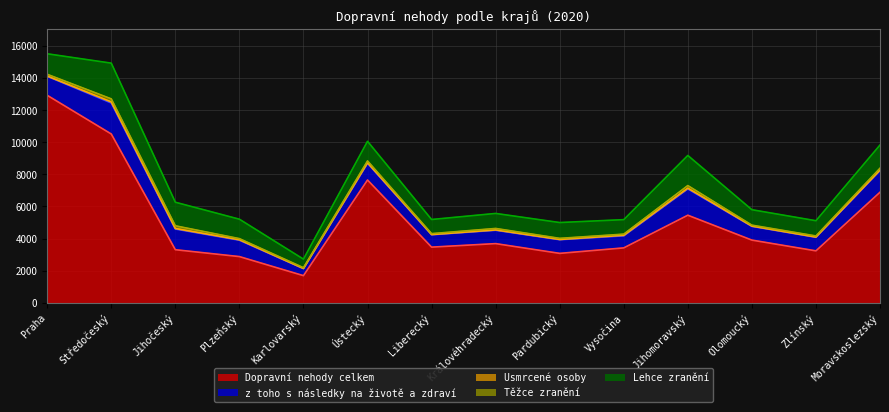

What is the spread (max minus min) of values at Vysočina?

3386